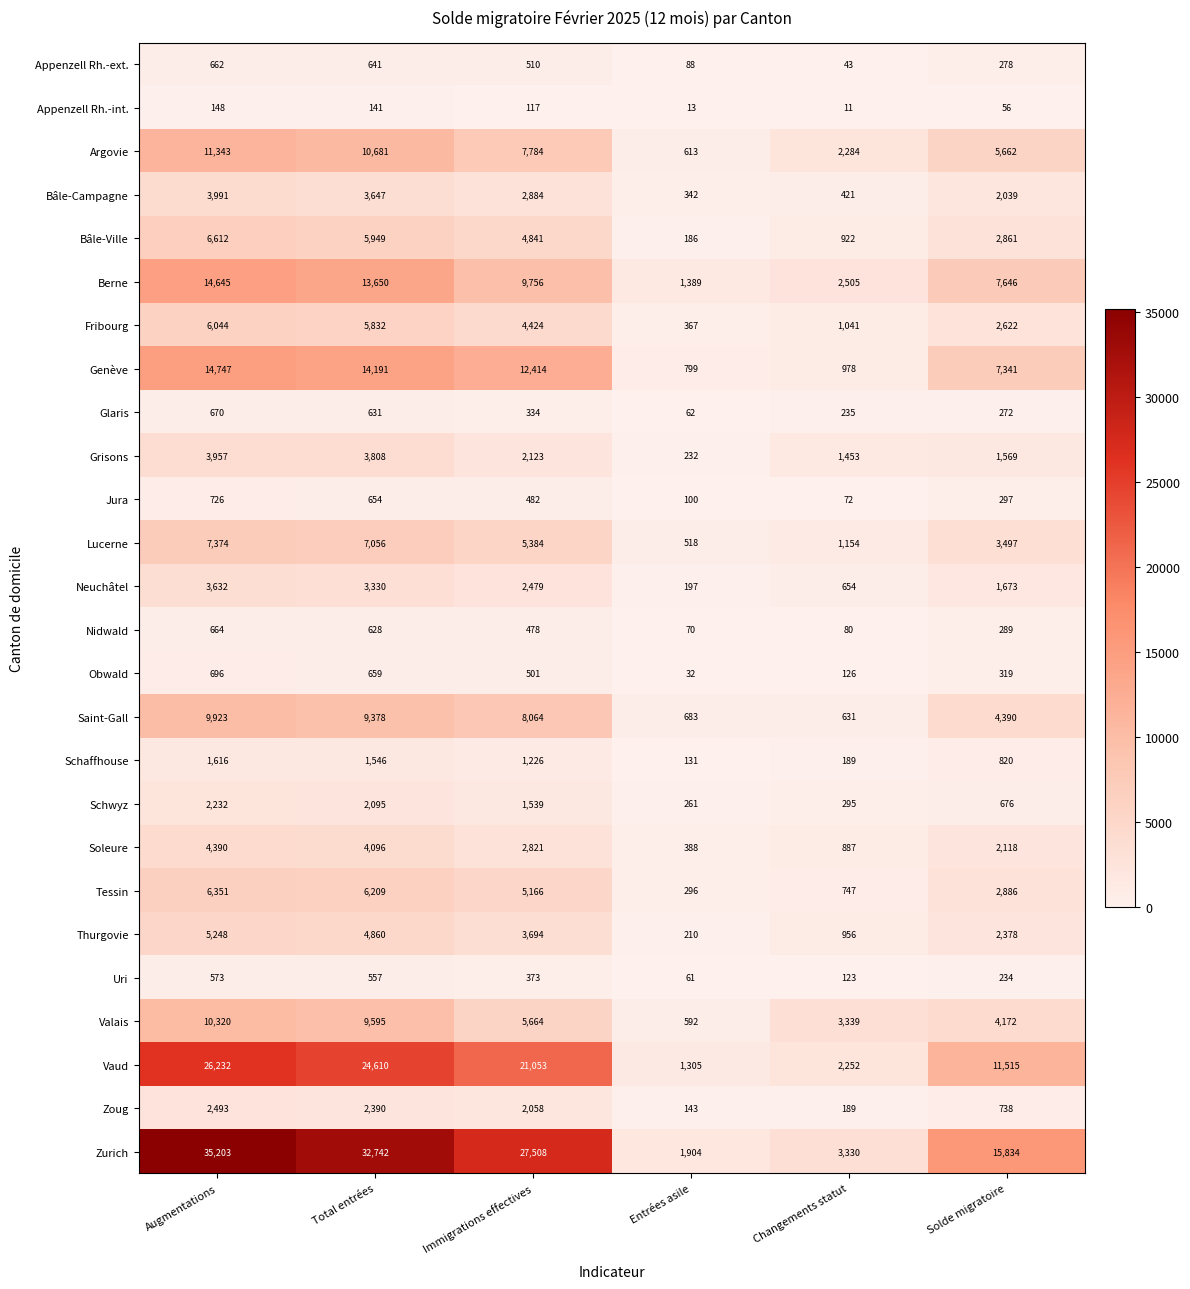

What is the average value of the Fribourg series?

3388